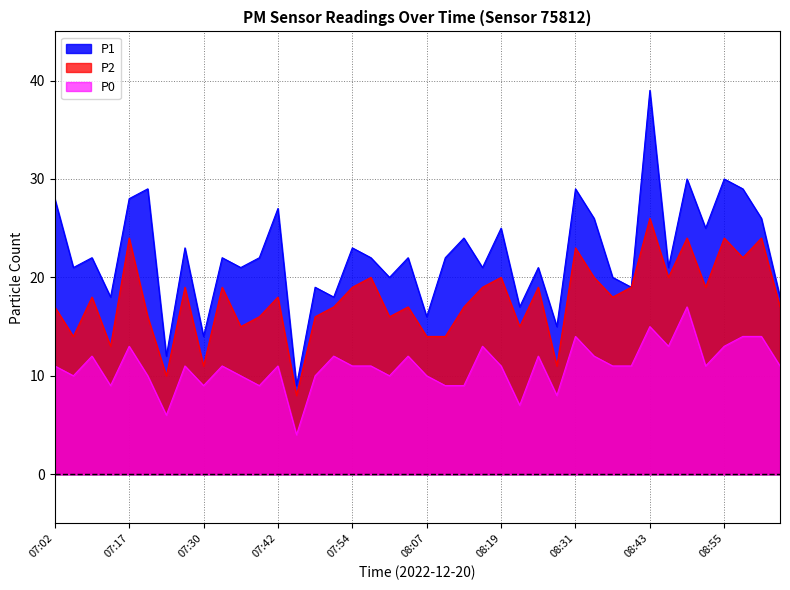

Rank the series at 07:36 from highest to lowest value.

P1, P2, P0